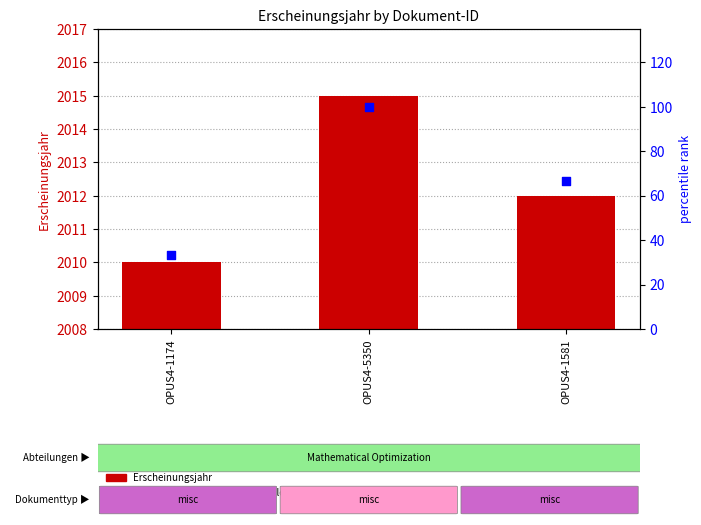

Is the value of percentile rank within the sample at OPUS4-5350 greater than the value of Erscheinungsjahr at OPUS4-1174?

No